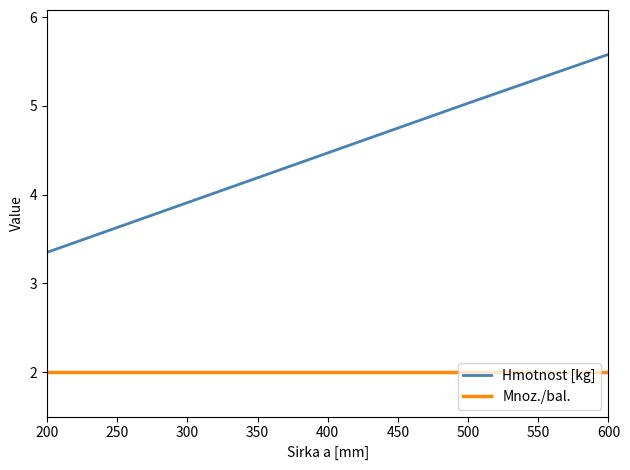

What is the difference between the highest and lowest values at 300?

1.9